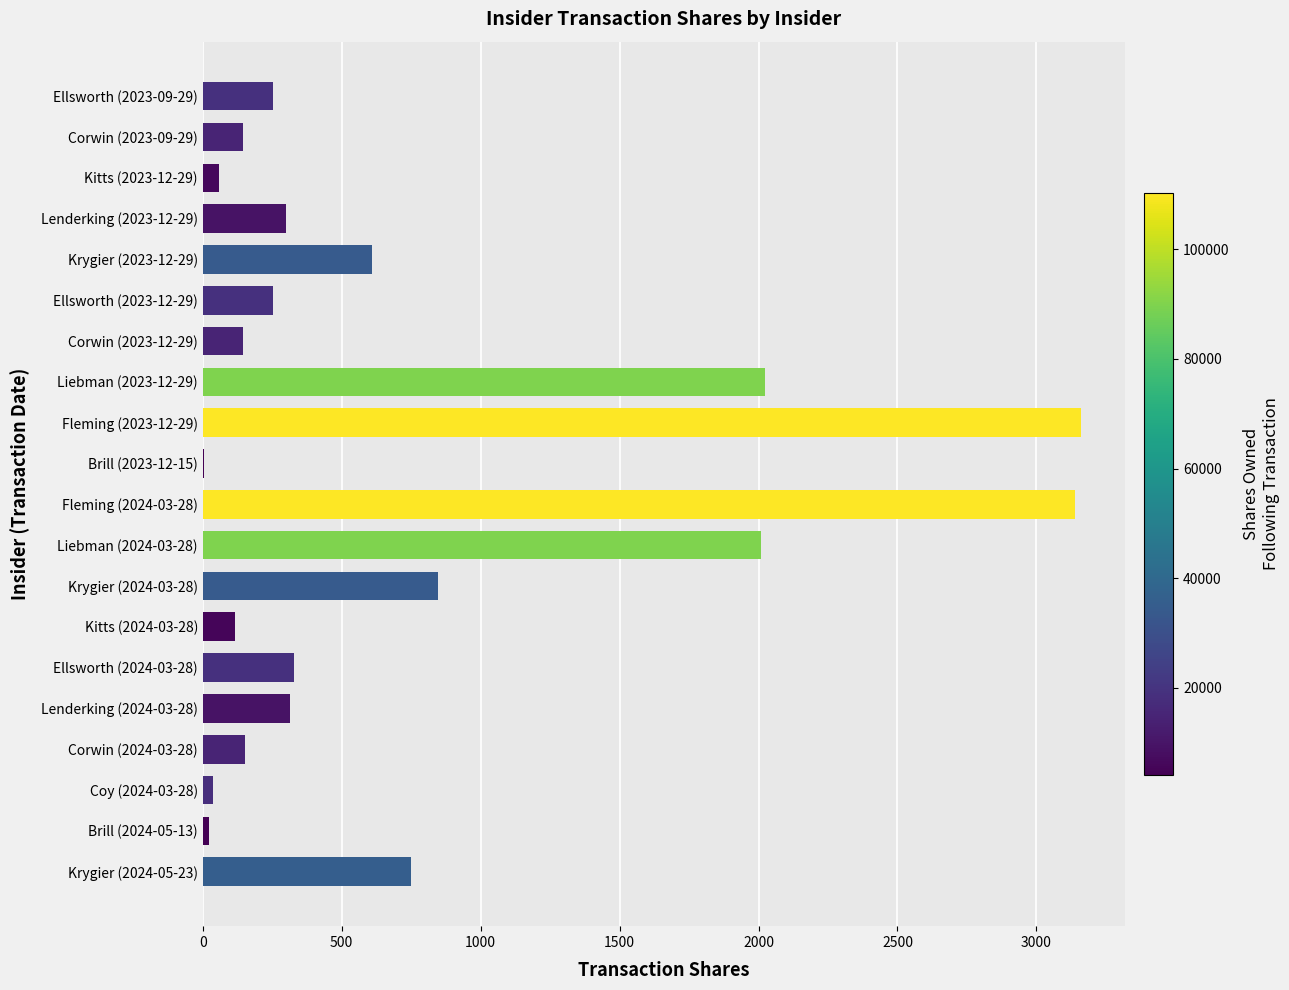

Where is the data nearest to the value 1582?

Liebman (2024-03-28)